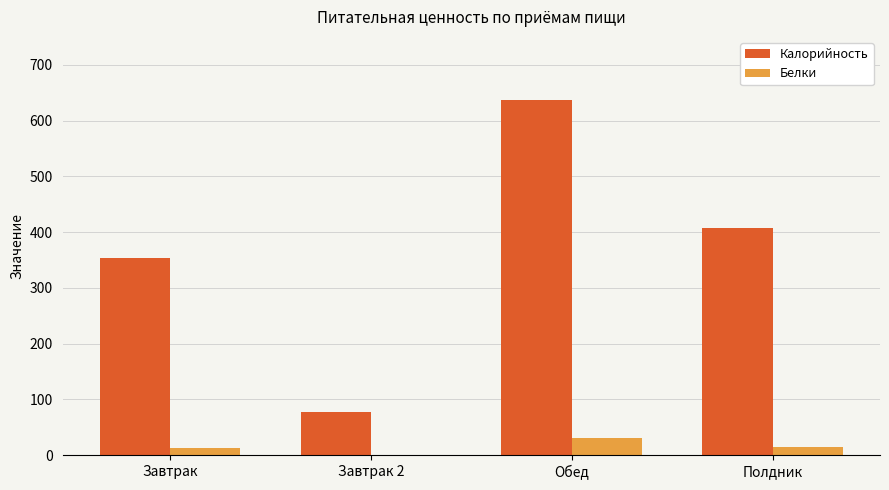

Which series has the widest spread of values?

Калорийность